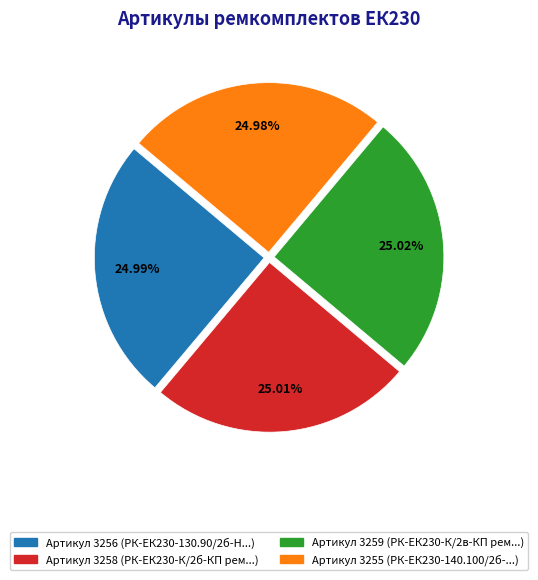

Is there any slice that represents more than half of the pie?

No